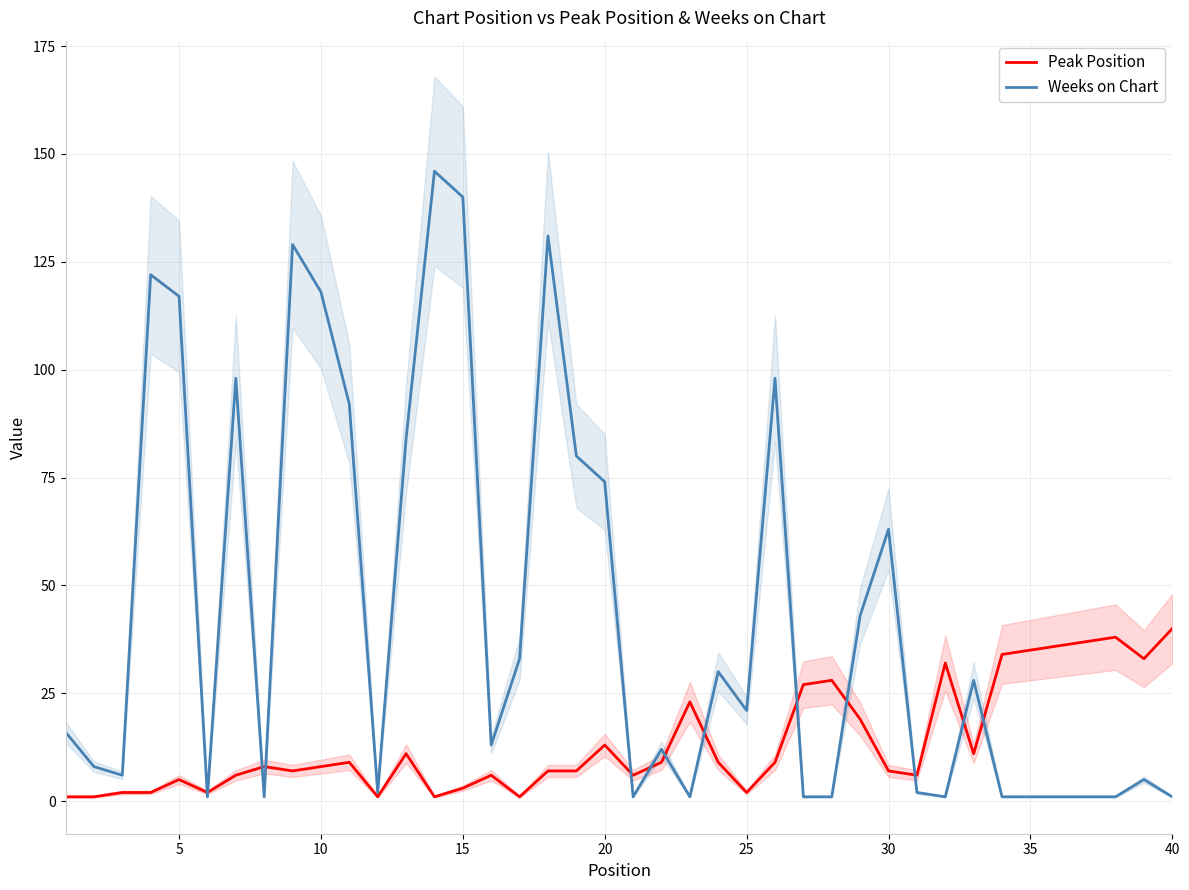

What is the highest value of the Weeks on Chart series?

146